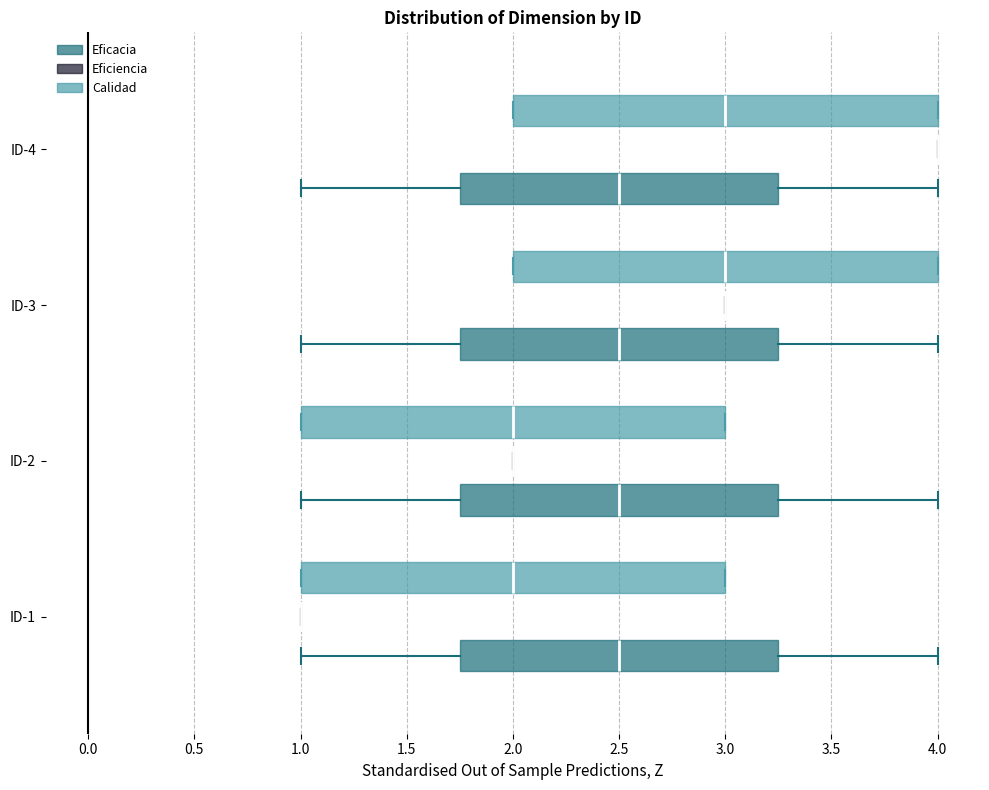

Reading bottom to top, read every box against the x-axis: the position of its median line, the range the box covers, and the ends of its whiskers. The values are not printed on the chart, so give them approximately, as read against the axis.

ID-1 (Eficacia): median 2.50, box 1.75 to 3.25, whiskers 1.00 to 4.00
ID-1 (Eficiencia): box collapsed to a line at 1.00, whiskers 1.00 to 1.00
ID-1 (Calidad): median 2.00, box 1.00 to 3.00, whiskers 1.00 to 3.00
ID-2 (Eficacia): median 2.50, box 1.75 to 3.25, whiskers 1.00 to 4.00
ID-2 (Eficiencia): box collapsed to a line at 2.00, whiskers 2.00 to 2.00
ID-2 (Calidad): median 2.00, box 1.00 to 3.00, whiskers 1.00 to 3.00
ID-3 (Eficacia): median 2.50, box 1.75 to 3.25, whiskers 1.00 to 4.00
ID-3 (Eficiencia): box collapsed to a line at 3.00, whiskers 3.00 to 3.00
ID-3 (Calidad): median 3.00, box 2.00 to 4.00, whiskers 2.00 to 4.00
ID-4 (Eficacia): median 2.50, box 1.75 to 3.25, whiskers 1.00 to 4.00
ID-4 (Eficiencia): box collapsed to a line at 4.00, whiskers 4.00 to 4.00
ID-4 (Calidad): median 3.00, box 2.00 to 4.00, whiskers 2.00 to 4.00